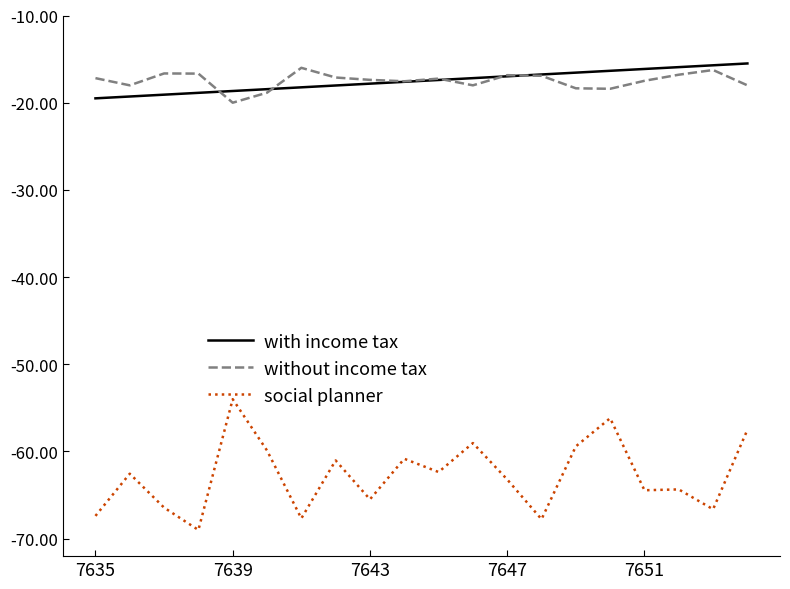

In social planner, how many points are higher than both neighbors (excluding endpoints)?

7